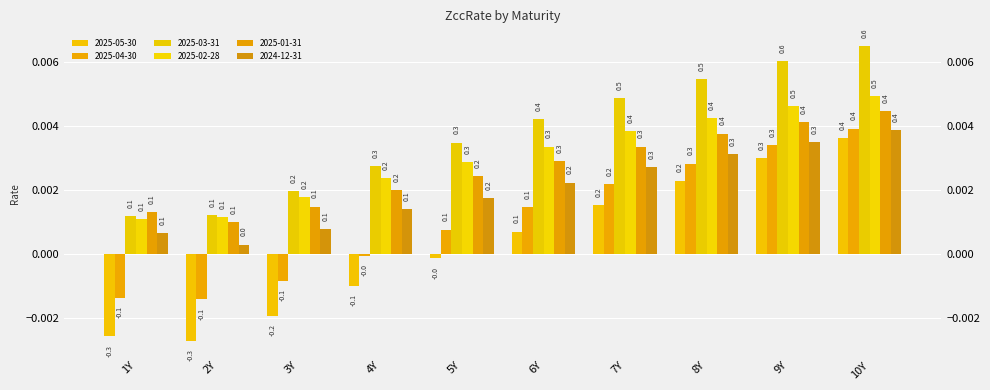

How many bars are there in total?

60